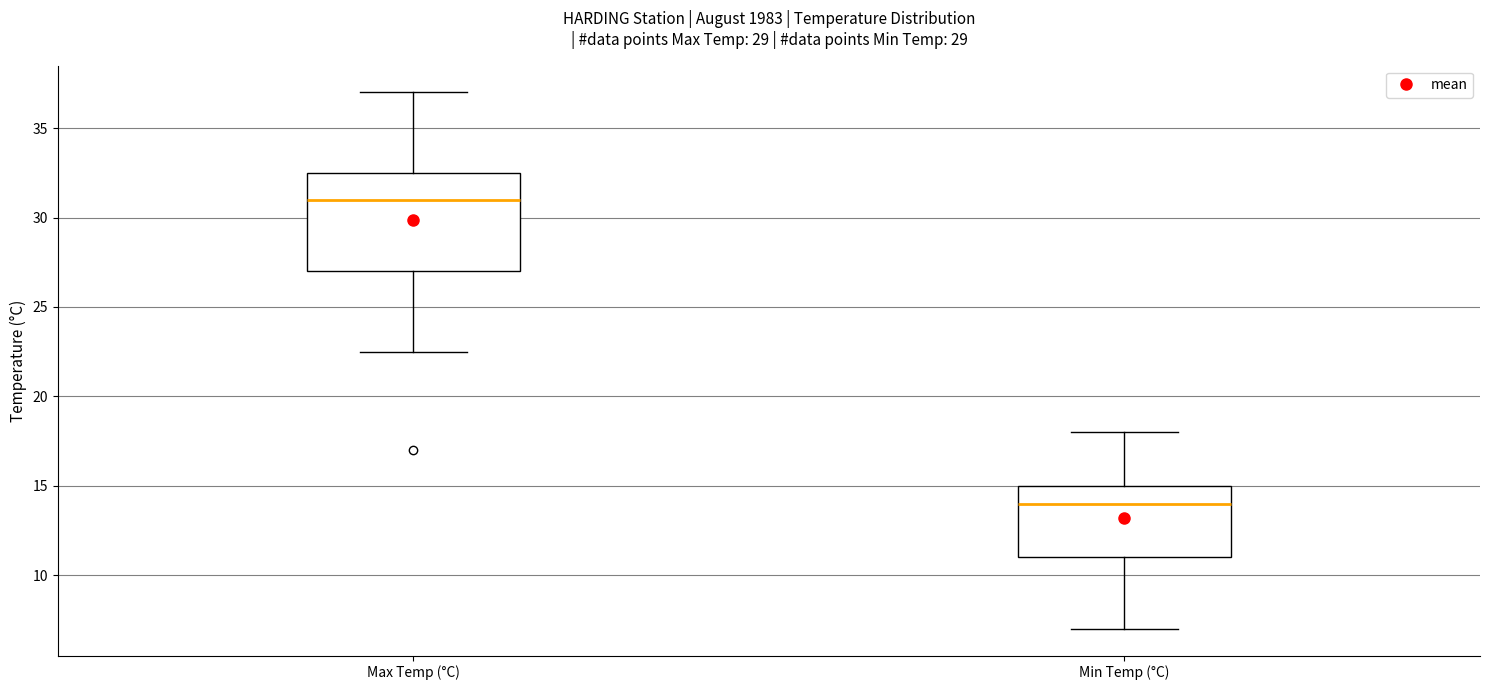

Which box's median line is the lowest?

Min Temp (°C)